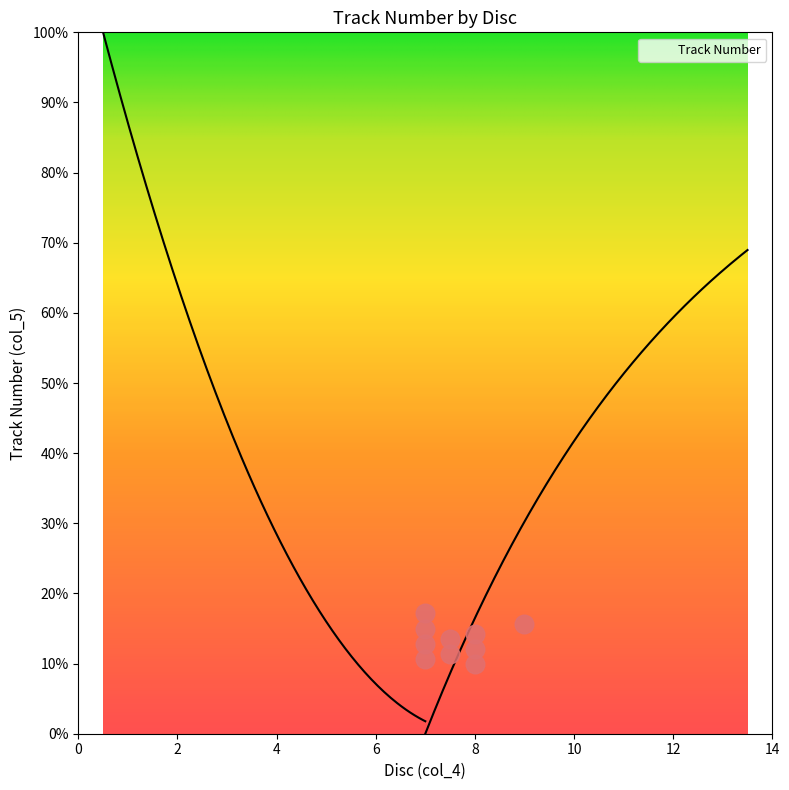

What is the change in value from 5 to 9?

+4